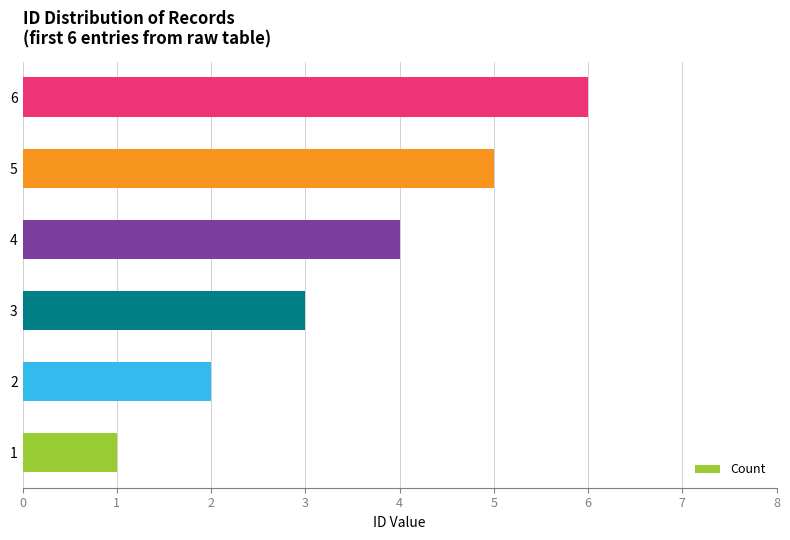

What is the sum of all values?

21